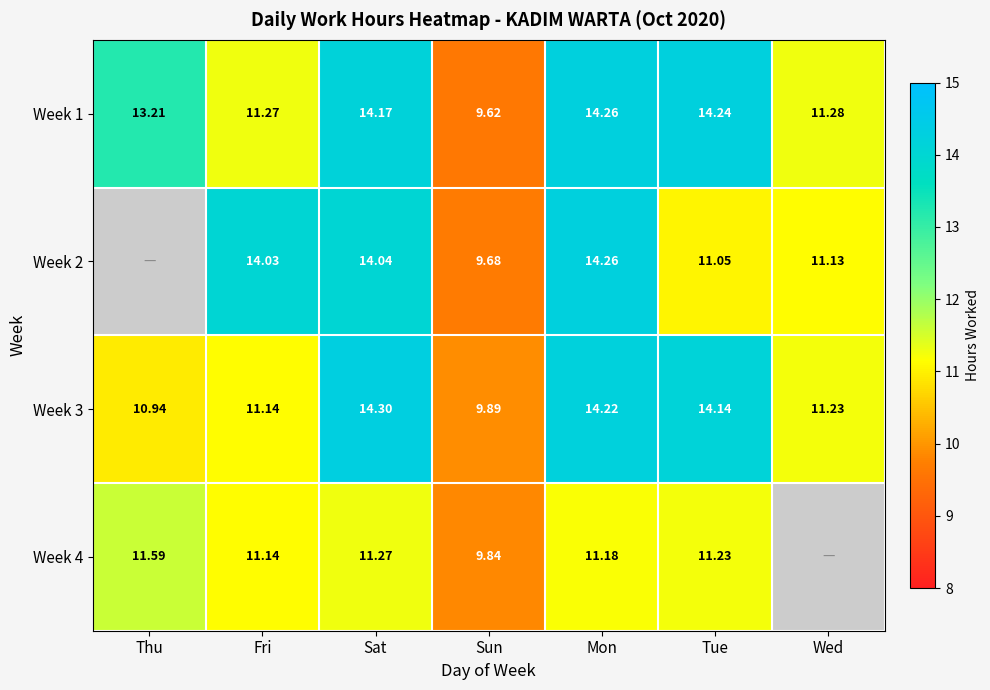

What is the approximate value of Week 3 at Mon?

14.2